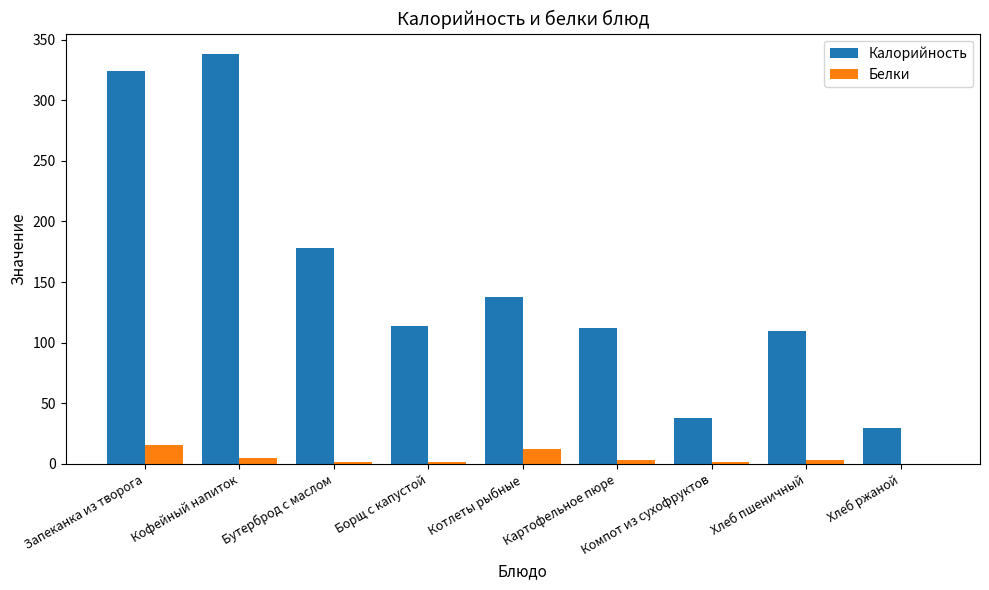

What is the sum of all Белки values?

45